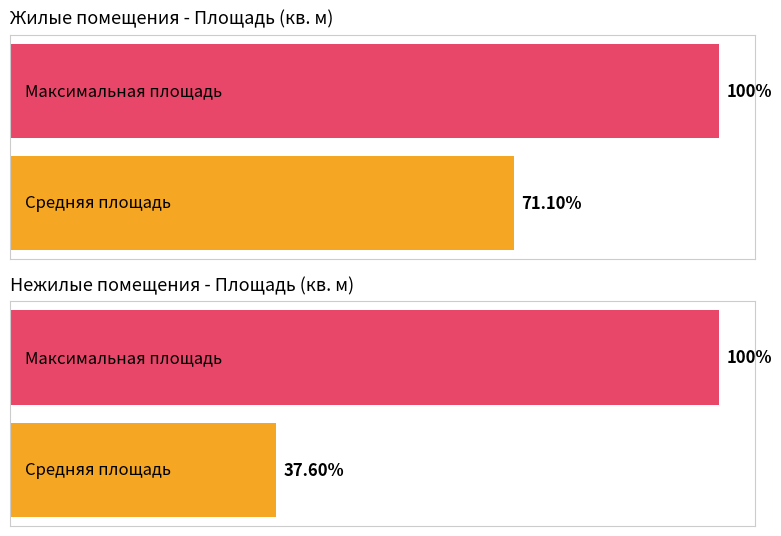

True or false: Общая площадь помещения and Жилая площадь помещения intersect in this chart.

False